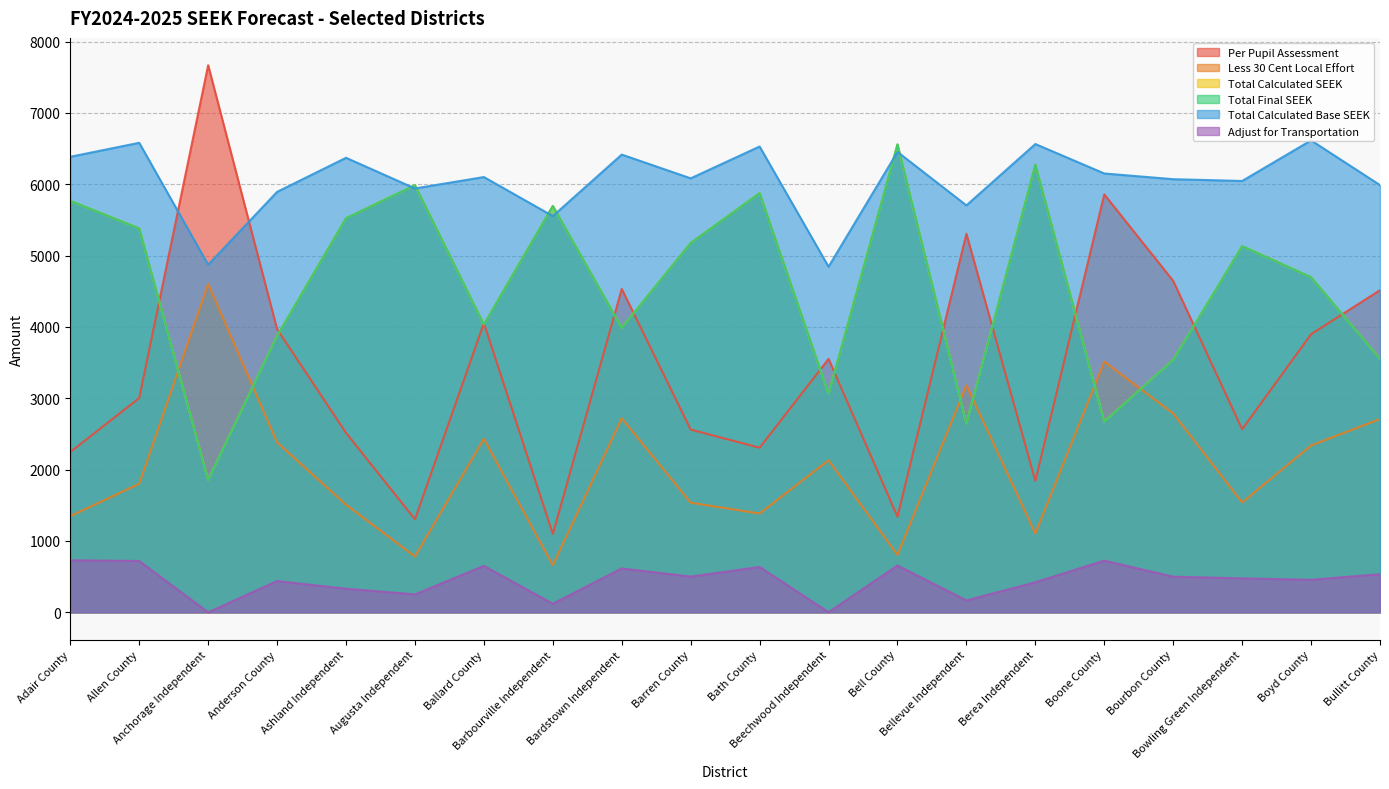

Reading left to right, list all the values displayed in this chart.

Per Pupil Assessment: Adair County=2246.8	Allen County=3004.2	Anchorage Independent=7668.1	Anderson County=3969.7	Ashland Independent=2515.7	Augusta Independent=1304.1	Ballard County=4053.9	Barbourville Independent=1099.3	Bardstown Independent=4533.0	Barren County=2561.4	Bath County=2307.7	Beechwood Independent=3552.3	Bell County=1341.0	Bellevue Independent=5305.3	Berea Independent=1842.9	Boone County=5857.4	Bourbon County=4645.0	Bowling Green Independent=2566.2	Boyd County=3898.6	Bullitt County=4515.0
Less 30 Cent Local Effort: Adair County=1348.0	Allen County=1802.0	Anchorage Independent=4601.0	Anderson County=2382.0	Ashland Independent=1509.0	Augusta Independent=782.0	Ballard County=2432.0	Barbourville Independent=660.0	Bardstown Independent=2720.0	Barren County=1537.0	Bath County=1385.0	Beechwood Independent=2131.0	Bell County=805.0	Bellevue Independent=3183.0	Berea Independent=1106.0	Boone County=3514.0	Bourbon County=2787.0	Bowling Green Independent=1540.0	Boyd County=2339.0	Bullitt County=2709.0
Total Calculated SEEK: Adair County=5768.0	Allen County=5381.0	Anchorage Independent=1857.0	Anderson County=3875.0	Ashland Independent=5525.0	Augusta Independent=5987.0	Ballard County=4035.0	Barbourville Independent=5696.0	Bardstown Independent=3988.0	Barren County=5178.0	Bath County=5876.0	Beechwood Independent=3063.0	Bell County=6559.0	Bellevue Independent=2646.0	Berea Independent=6276.0	Boone County=2673.0	Bourbon County=3539.0	Bowling Green Independent=5133.0	Boyd County=4698.0	Bullitt County=3553.0
Total Final SEEK: Adair County=5768.0	Allen County=5381.0	Anchorage Independent=1857.0	Anderson County=3875.0	Ashland Independent=5525.0	Augusta Independent=5987.0	Ballard County=4035.0	Barbourville Independent=5696.0	Bardstown Independent=3988.0	Barren County=5178.0	Bath County=5876.0	Beechwood Independent=3063.0	Bell County=6559.0	Bellevue Independent=2646.0	Berea Independent=6276.0	Boone County=2673.0	Bourbon County=3539.0	Bowling Green Independent=5133.0	Boyd County=4698.0	Bullitt County=3553.0
Total Calculated Base SEEK: Adair County=6385.0	Allen County=6581.0	Anchorage Independent=4872.0	Anderson County=5893.0	Ashland Independent=6371.0	Augusta Independent=5941.0	Ballard County=6101.0	Barbourville Independent=5554.0	Bardstown Independent=6416.0	Barren County=6083.0	Bath County=6529.0	Beechwood Independent=4844.0	Bell County=6453.0	Bellevue Independent=5704.0	Berea Independent=6564.0	Boone County=6151.0	Bourbon County=6071.0	Bowling Green Independent=6046.0	Boyd County=6615.0	Bullitt County=5988.0
Adjust for Transportation: Adair County=730.0	Allen County=719.0	Anchorage Independent=0.0	Anderson County=438.0	Ashland Independent=331.0	Augusta Independent=251.0	Ballard County=651.0	Barbourville Independent=120.0	Bardstown Independent=615.0	Barren County=501.0	Bath County=636.0	Beechwood Independent=1.0	Bell County=656.0	Bellevue Independent=167.0	Berea Independent=421.0	Boone County=725.0	Bourbon County=499.0	Bowling Green Independent=476.0	Boyd County=456.0	Bullitt County=534.0